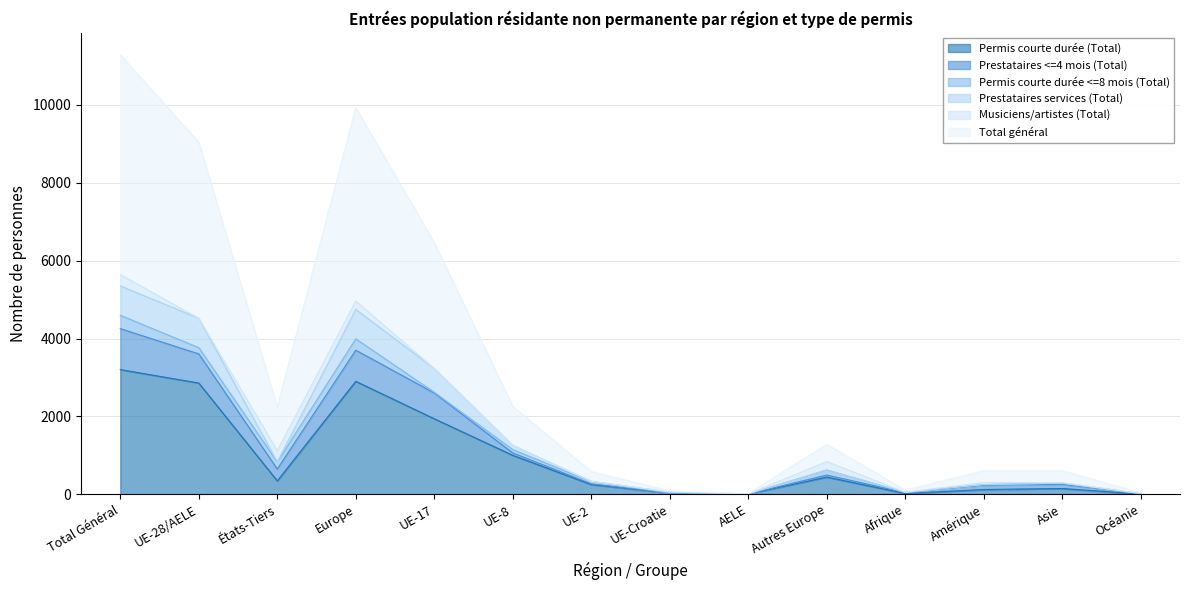

What is the maximum value for Permis courte durée (Total)?

3202